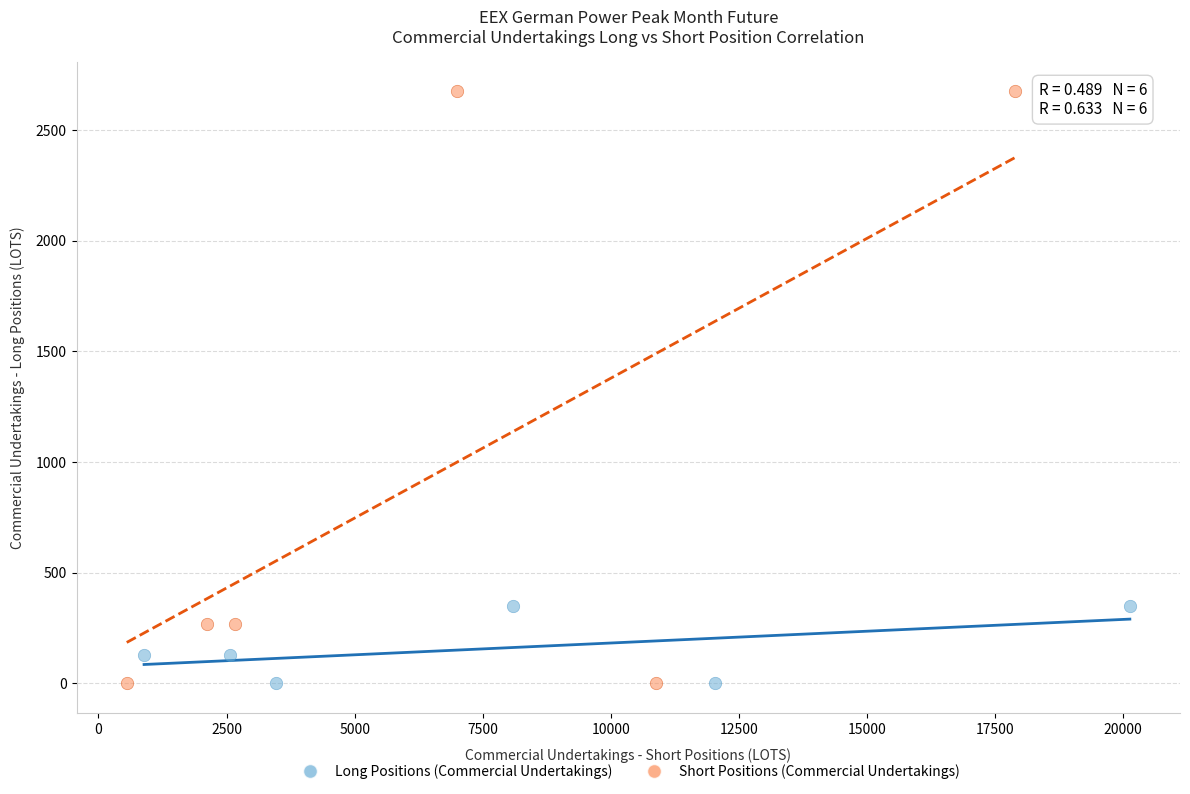

Which series reaches the maximum Y coordinate?

Short Positions (Commercial Undertakings)